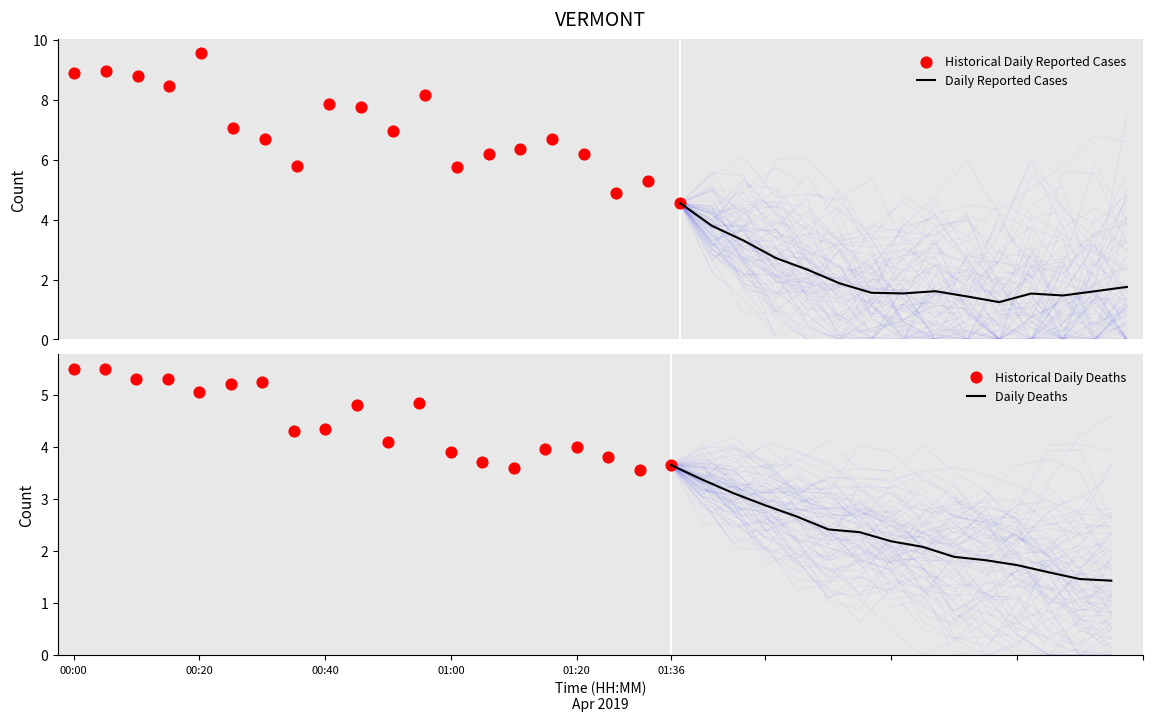

Which series has the largest total across all categories?

P1